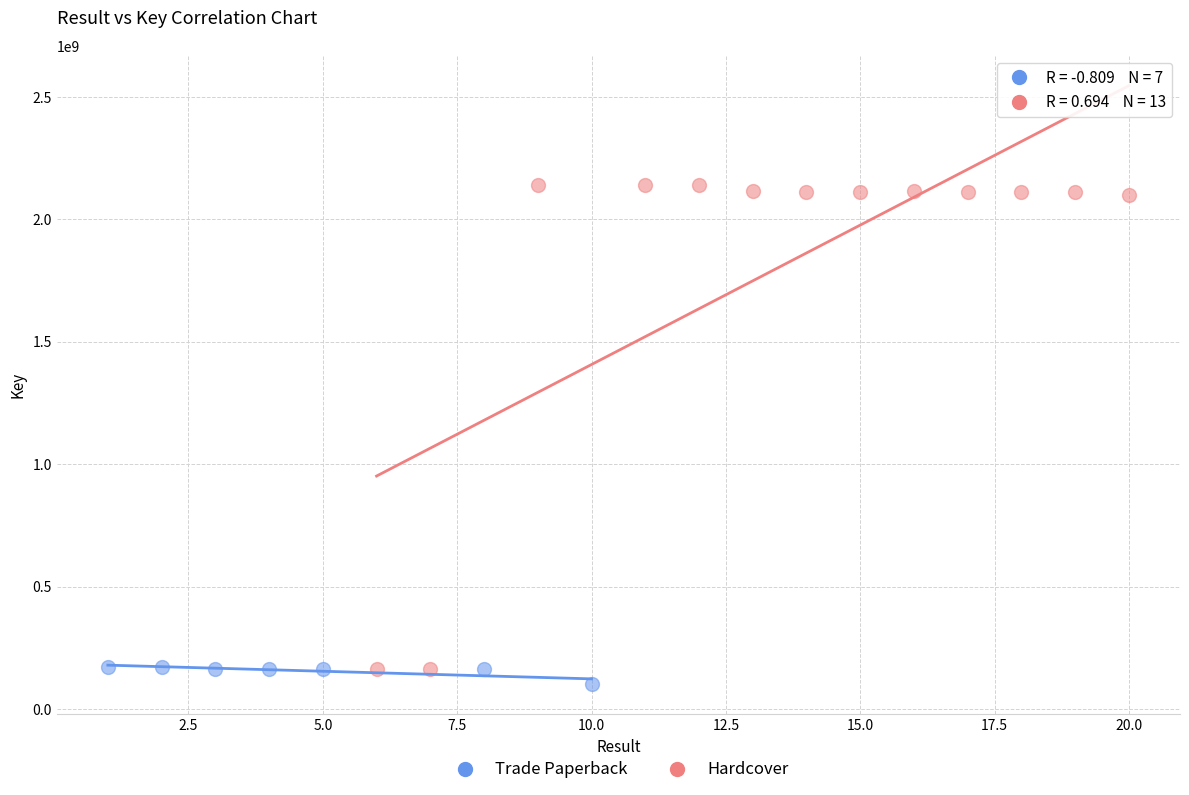

Which series contains the highest Y value?

Hardcover